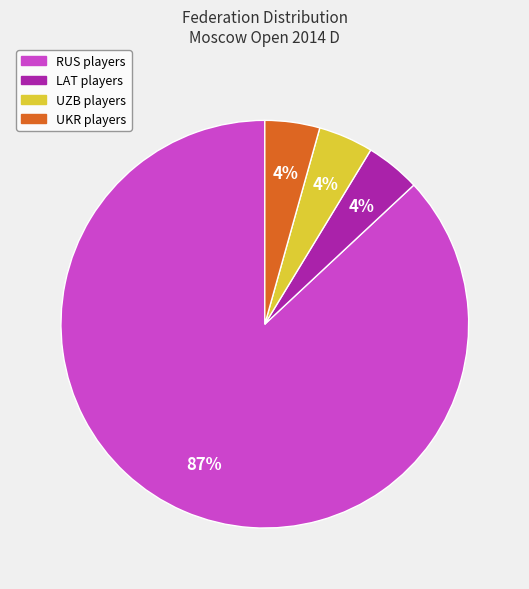

Is there any slice that represents more than half of the pie?

Yes